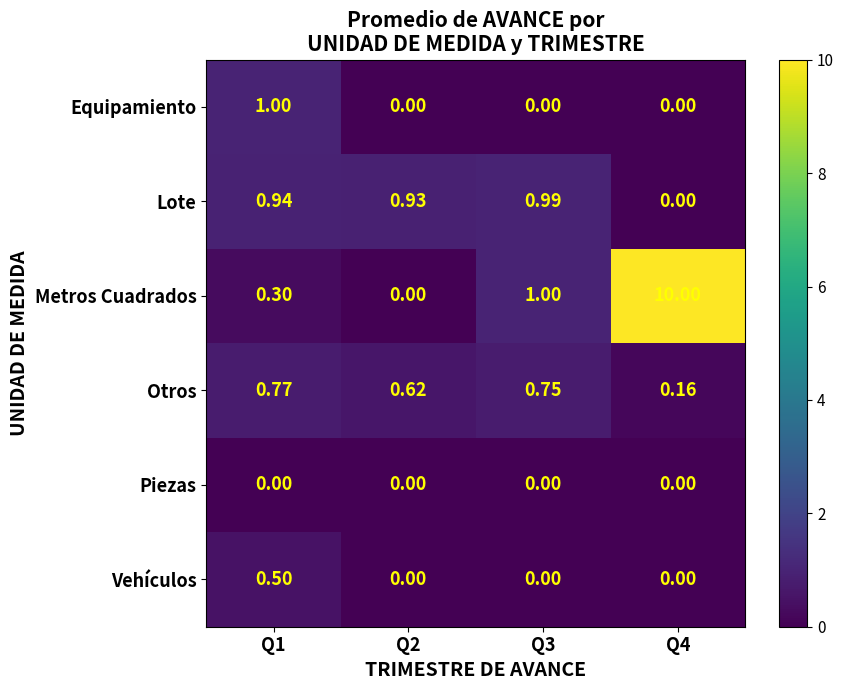

Rank the series by their maximum value, from lowest to highest.

Piezas, Vehículos, Otros, Lote, Equipamiento, Metros Cuadrados